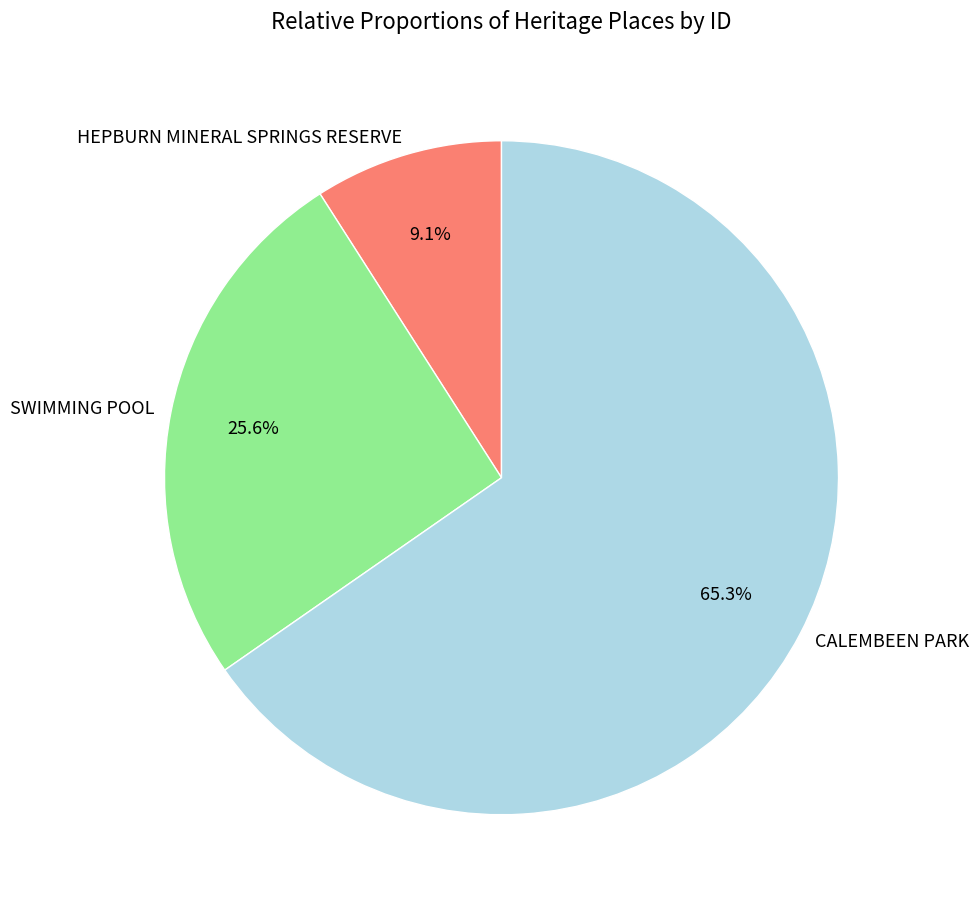

How many slices are in this pie chart?

3